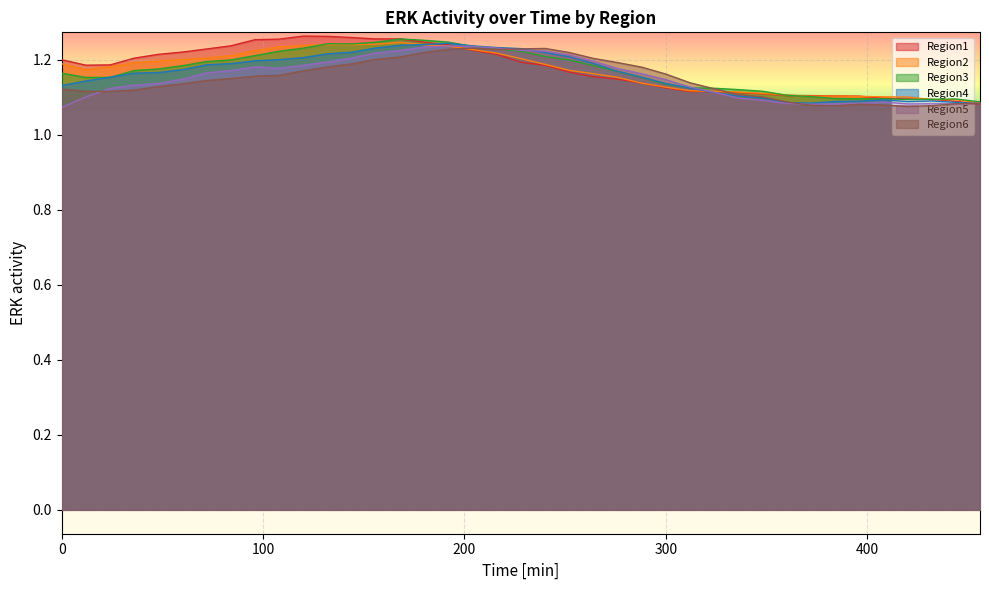

List the labels in order of Region2 value, largest first.

168, 156, 132, 144, 180, 120, 192, 108, 204, 96, 216, 84, 72, 228, 60, 48, 36, 0, 240, 24, 12, 252, 264, 276, 288, 300, 312, 324, 336, 348, 360, 384, 372, 396, 408, 420, 432, 444, 456